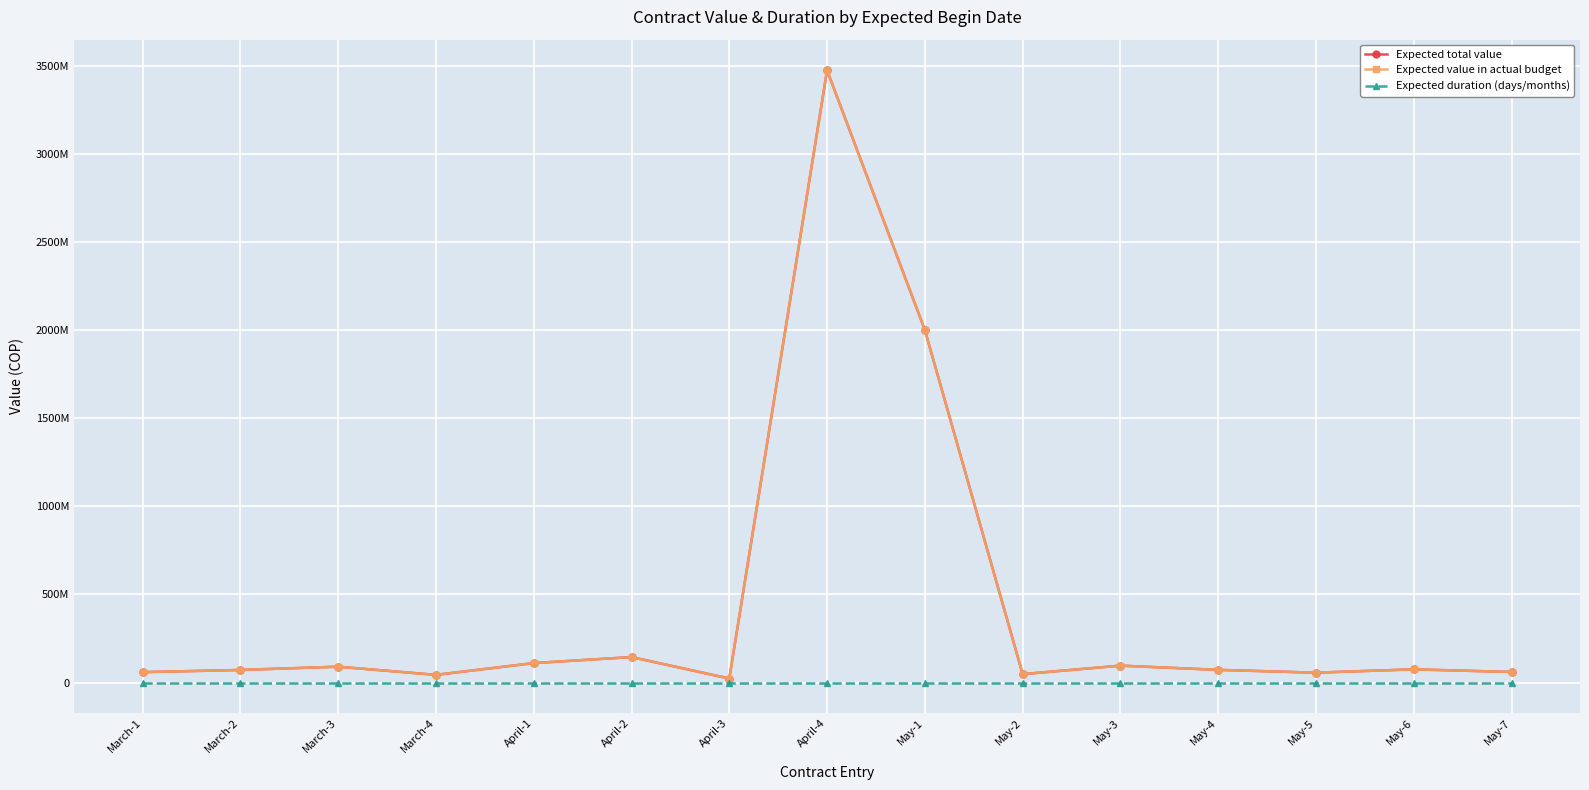

True or false: Expected value in actual budget and Expected duration (days/months) intersect in this chart.

False